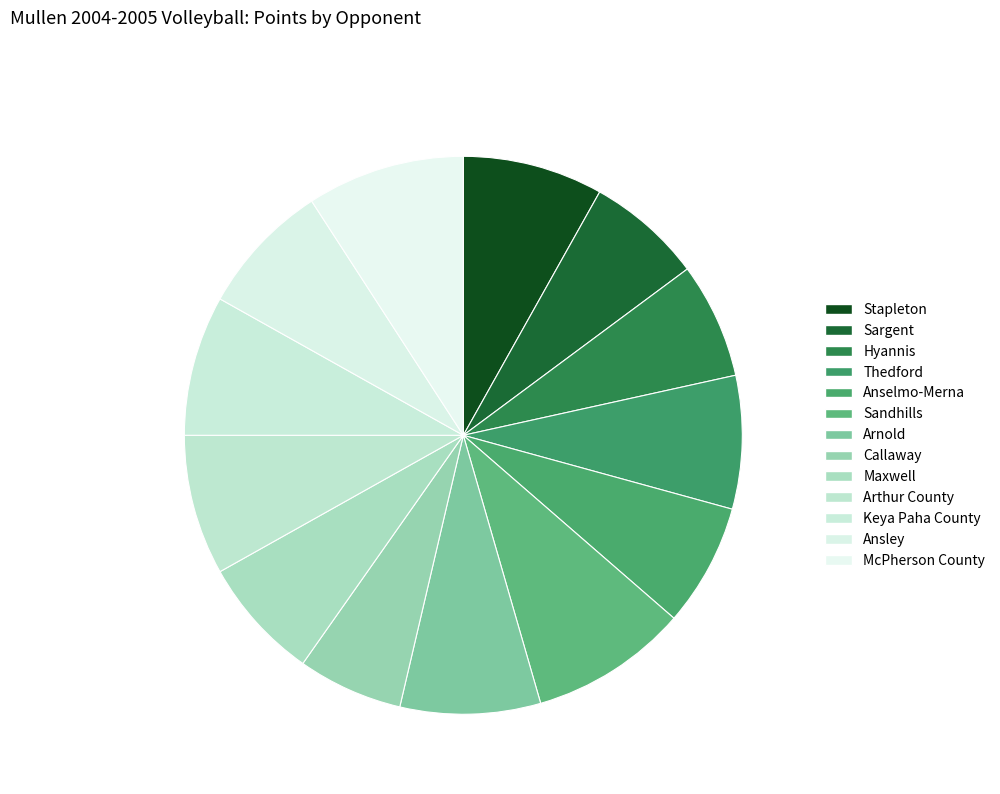

Is Keya Paha County 8.13% the majority of the pie?

No